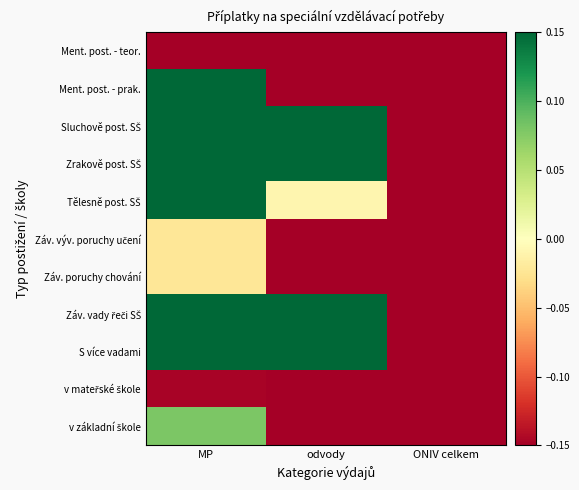

What is the spread (max minus min) of values at MP?

4.0